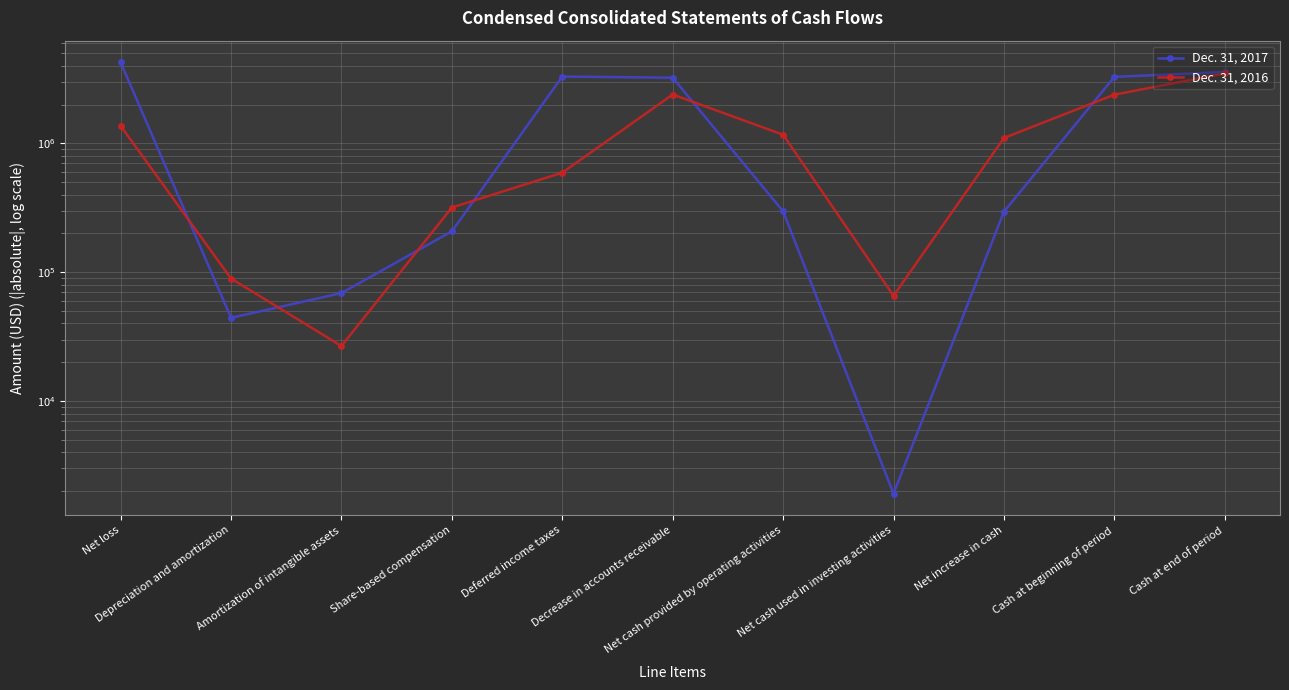

Is it true that Dec. 31, 2016 equals 971645 at Deferred income taxes?

False